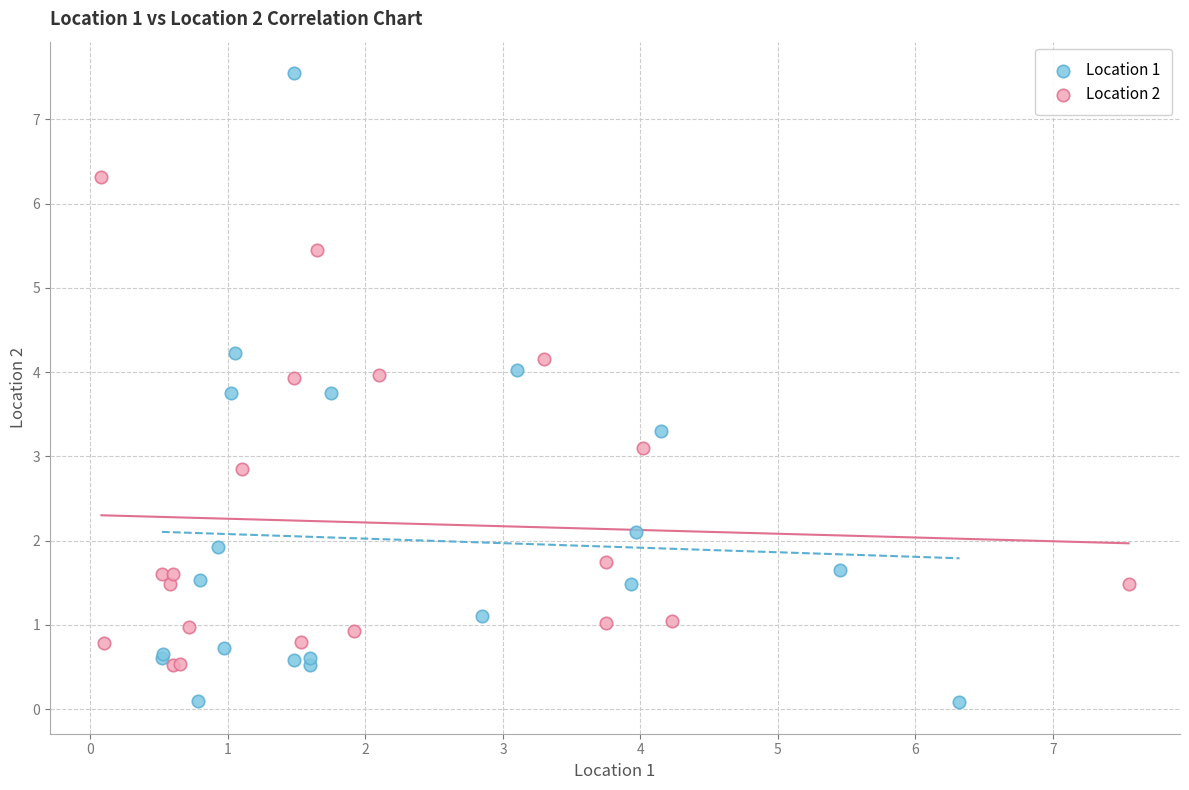

Which series contains the lowest Y value?

Location 1